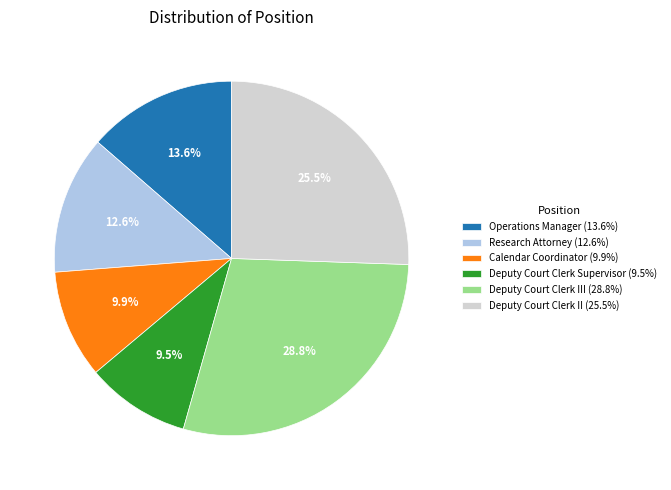

How many slices are in this pie chart?

6